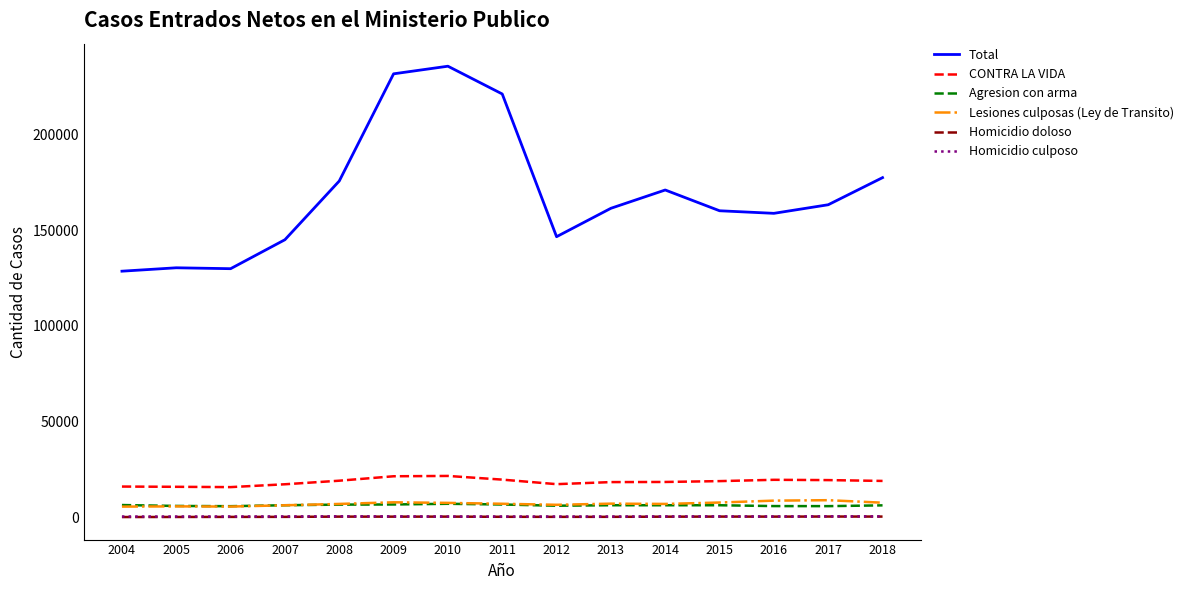

The value of Total at 2011 is 116508. True or false?

False